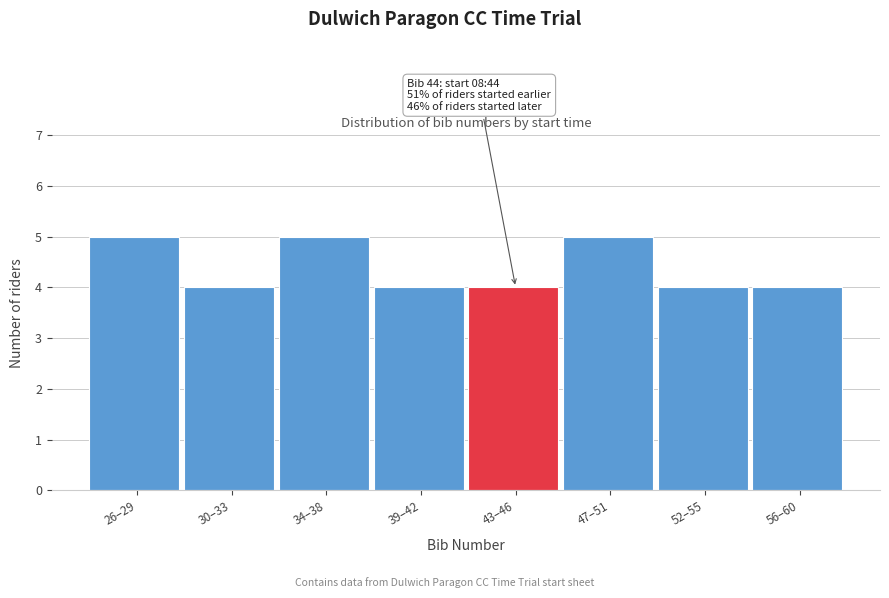

Reading left to right, extract all data points from this chart.

26–29=5	30–33=4	34–38=5	39–42=4	43–46=4	47–51=5	52–55=4	56–60=4